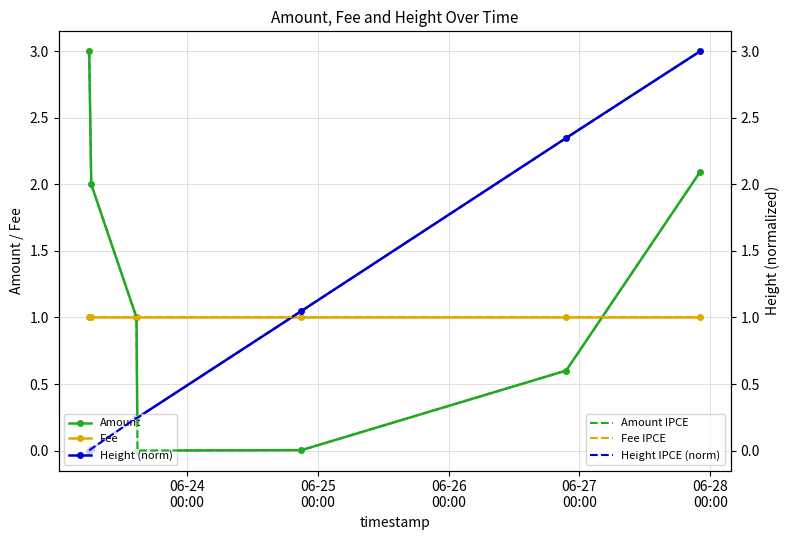

List the series in order of their peak value, lowest first.

Fee, Fee IPCE, Amount, Height (norm), Amount IPCE, Height IPCE (norm)